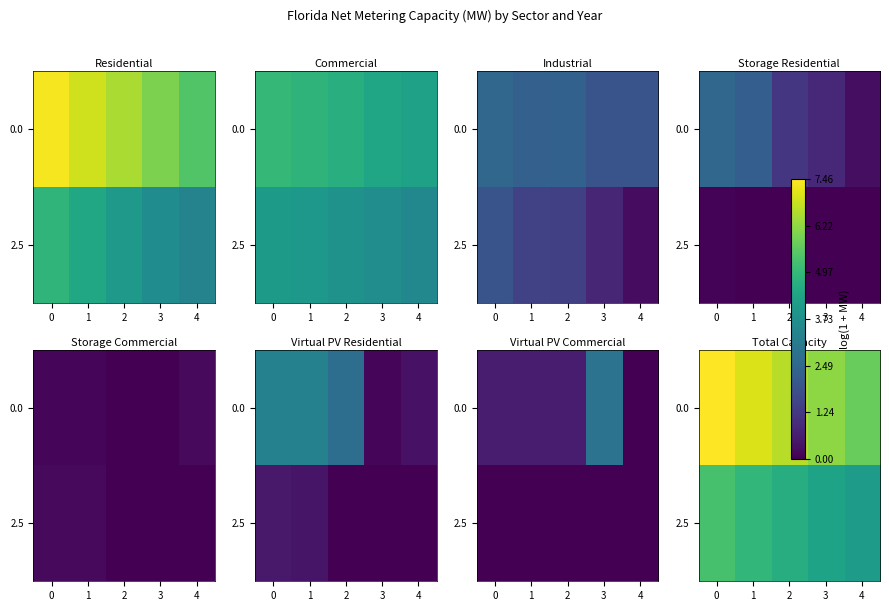

What is the difference between the second highest and second lowest values in the 0.0 series?

0.9